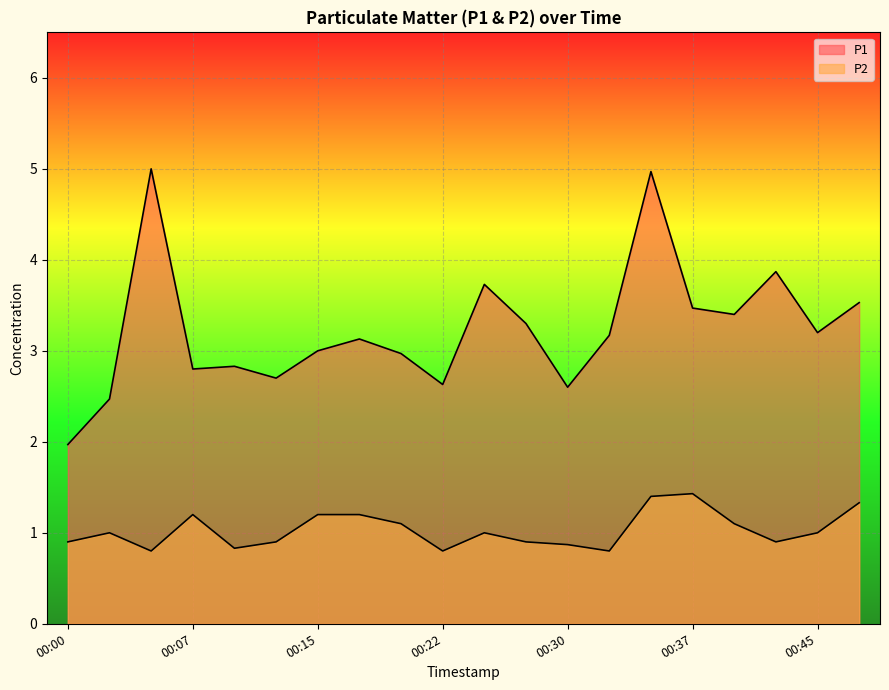

At which category does P2 reach its first local peak?

00:02